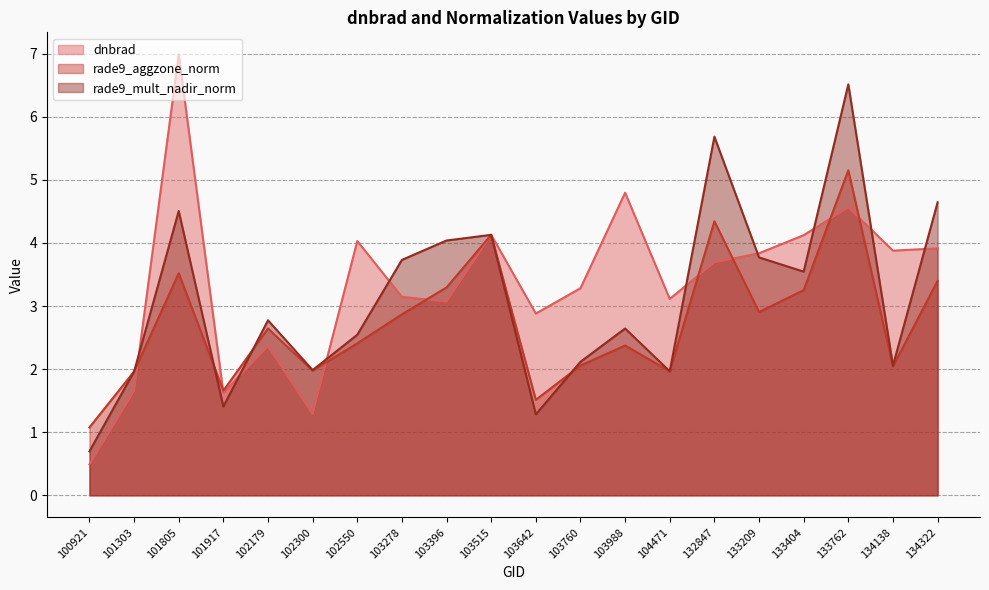

What is the spread (max minus min) of values at 132847?

2.0